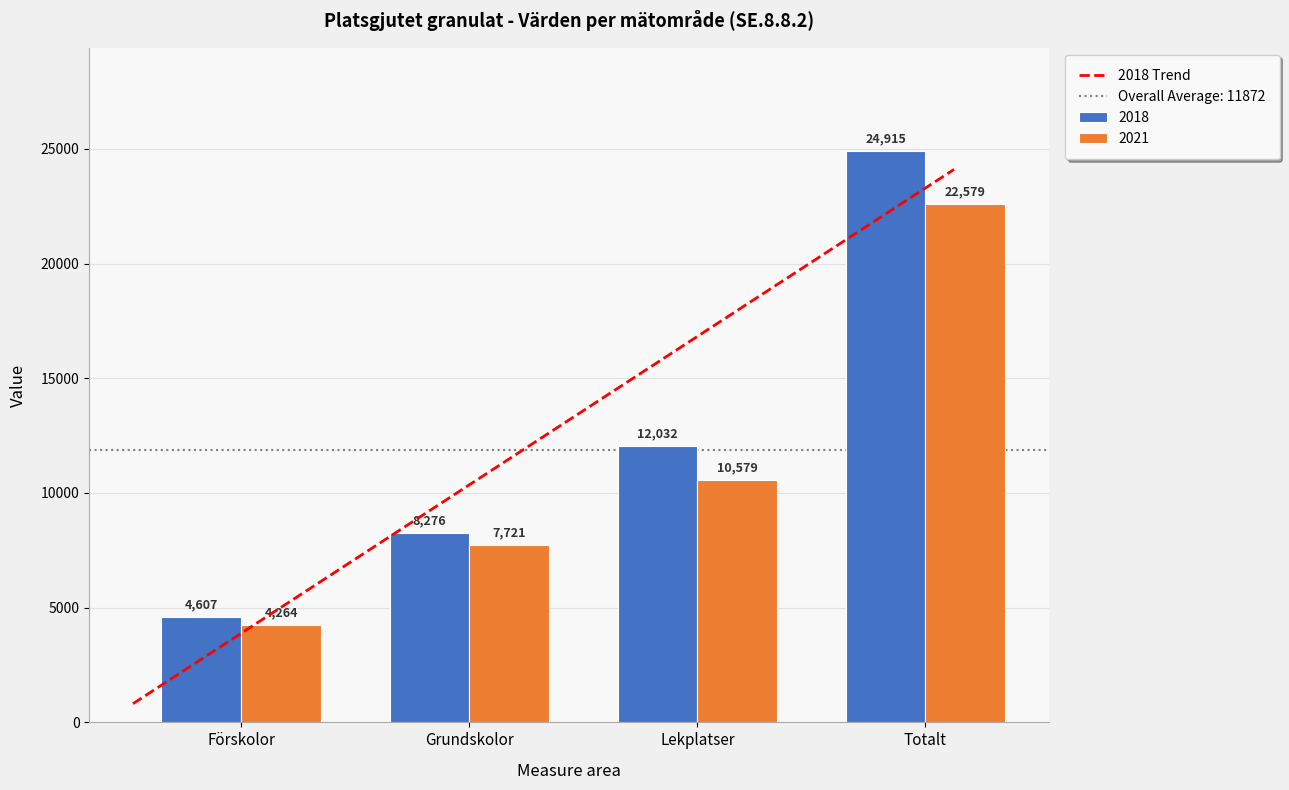

What is the difference between the second highest and second lowest values in the 2018 series?

3756